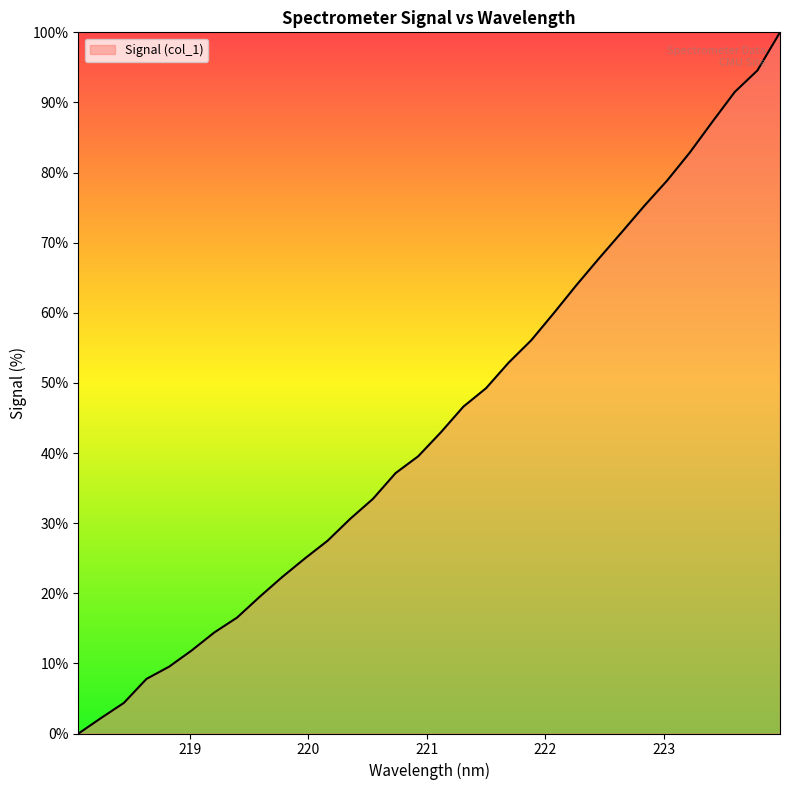

What is the greatest value displayed?

100.0